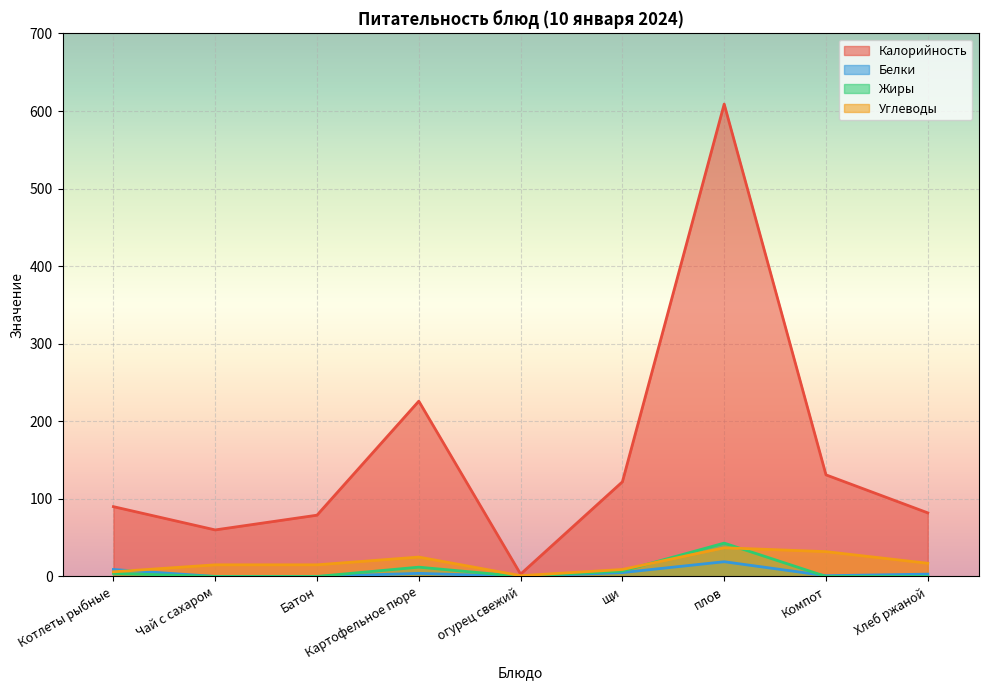

Where is the first local maximum for Жиры?

Картофельное пюре